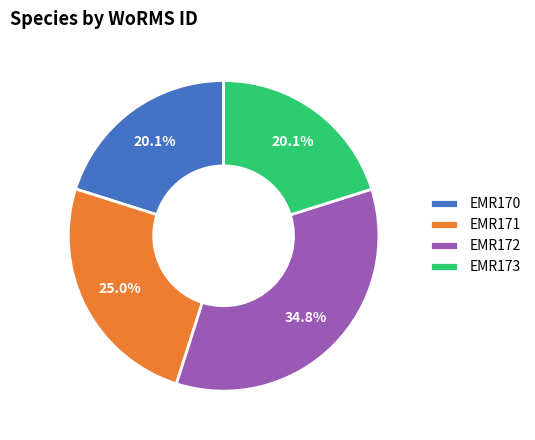

Which slice is the largest?

EMR172